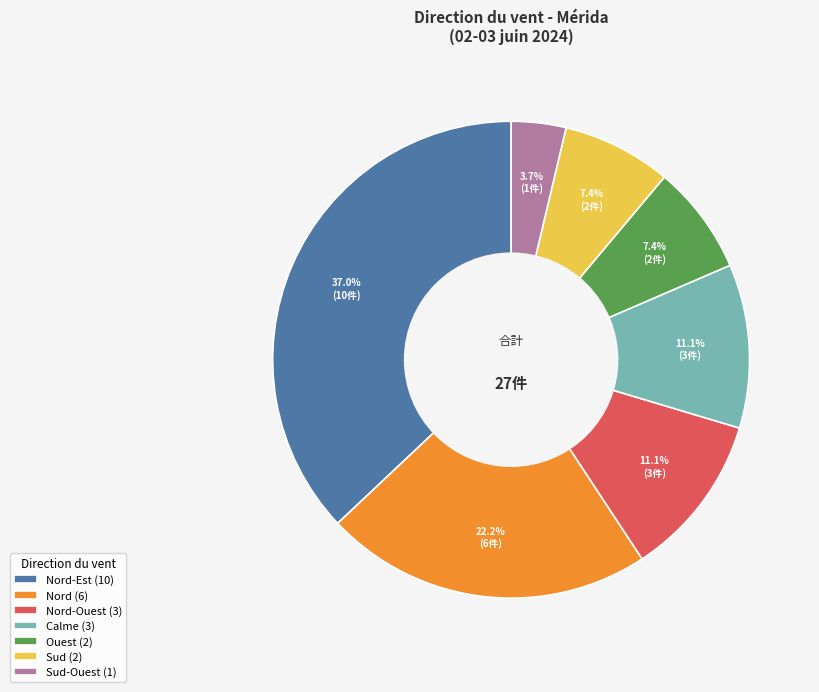

Is there any slice that represents more than half of the pie?

No